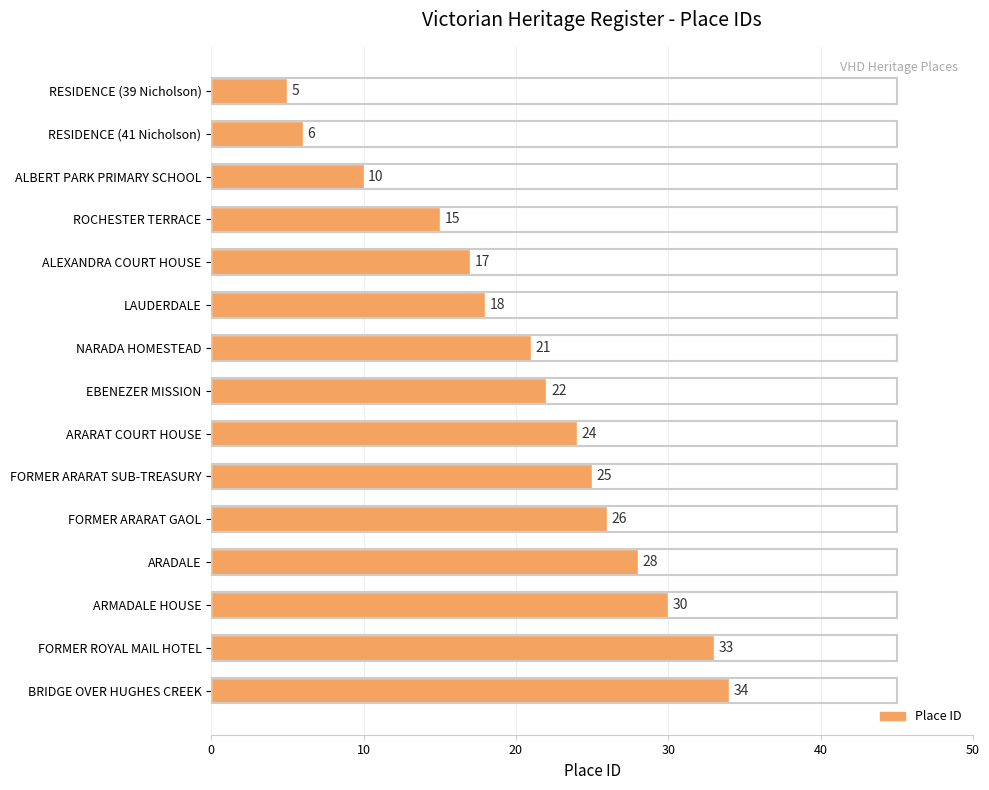

Reading top to bottom, list all the values displayed in this chart.

RESIDENCE (39 Nicholson)=5	RESIDENCE (41 Nicholson)=6	ALBERT PARK PRIMARY SCHOOL=10	ROCHESTER TERRACE=15	ALEXANDRA COURT HOUSE=17	LAUDERDALE=18	NARADA HOMESTEAD=21	EBENEZER MISSION=22	ARARAT COURT HOUSE=24	FORMER ARARAT SUB-TREASURY=25	FORMER ARARAT GAOL=26	ARADALE=28	ARMADALE HOUSE=30	FORMER ROYAL MAIL HOTEL=33	BRIDGE OVER HUGHES CREEK=34